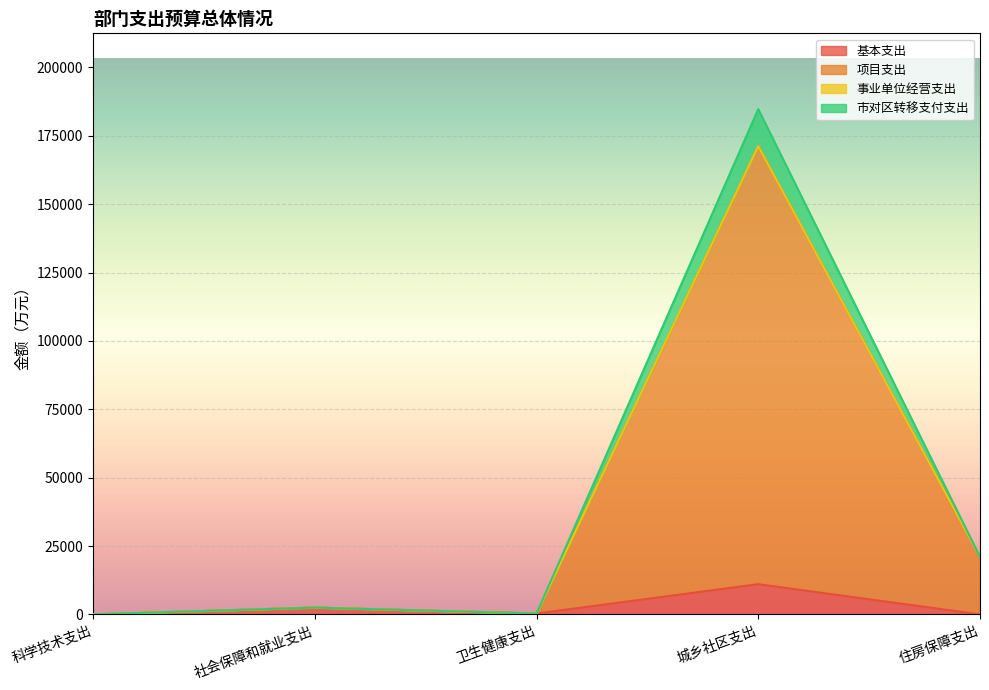

True or false: 项目支出 has a value of 171206.3 at 城乡社区支出.

True